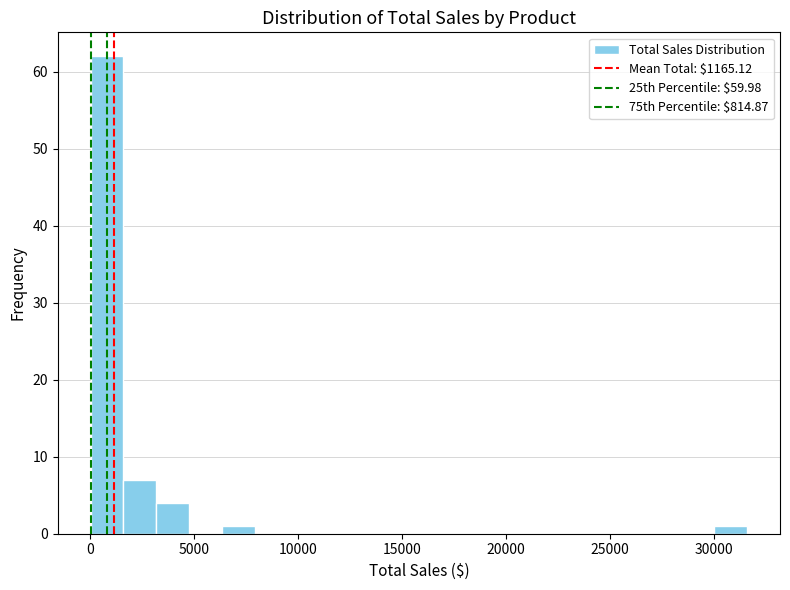

Around what value on the x-axis is the tallest bar? Give the approximate position of its centre, as read against the axis.

1000